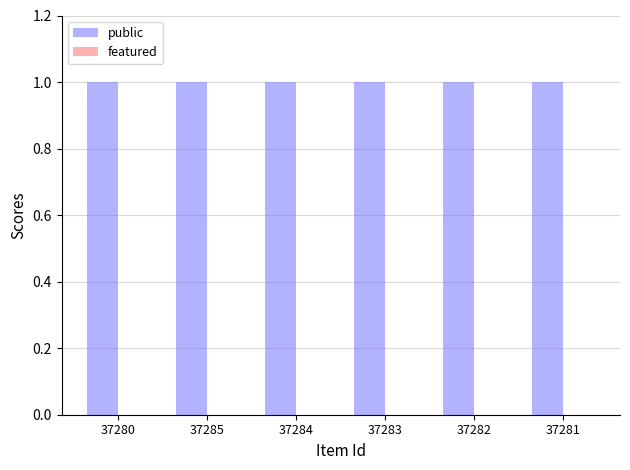

What is the value of the public bar at the 4th from the left?

1